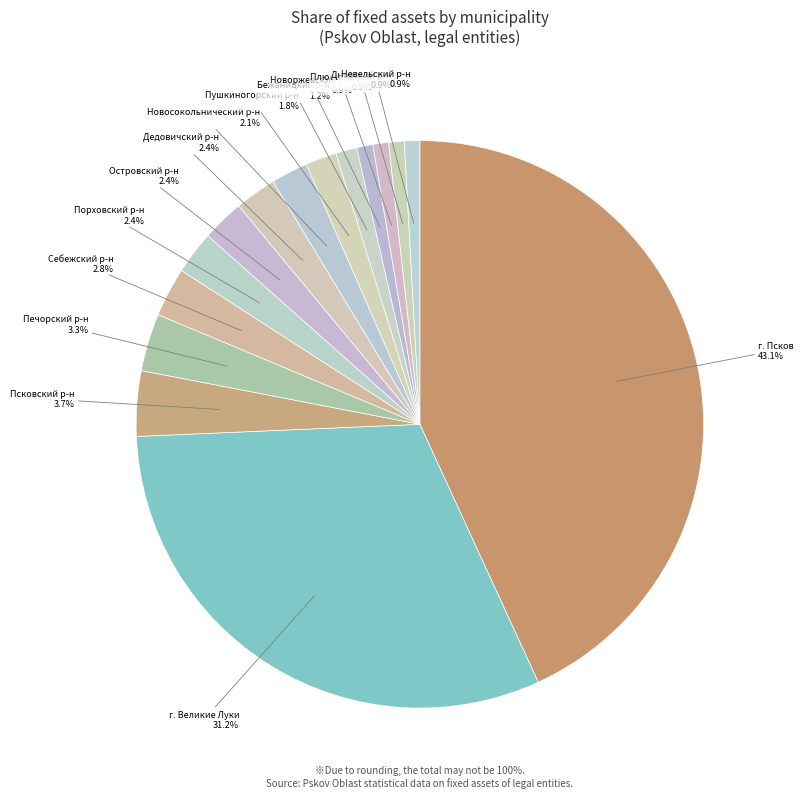

Is there a majority slice in this chart?

No